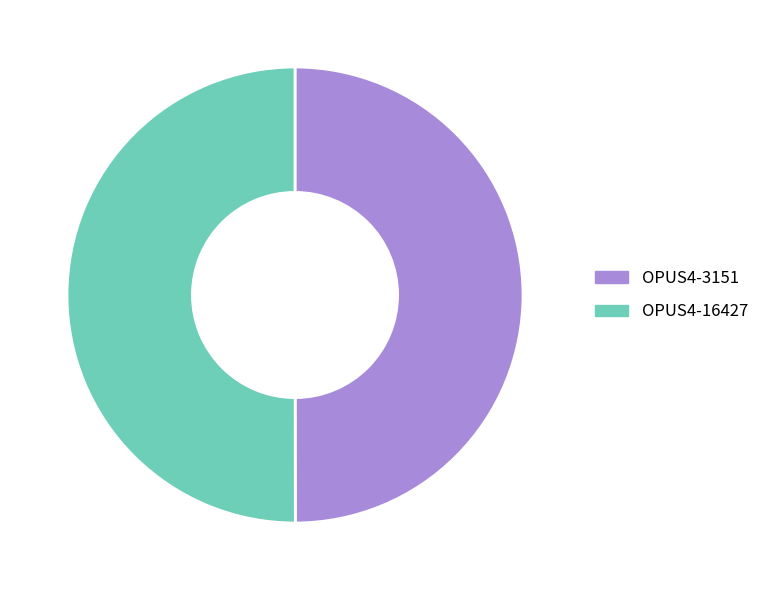

Is the sum of OPUS4-3151 and OPUS4-16427 greater than half?

Yes